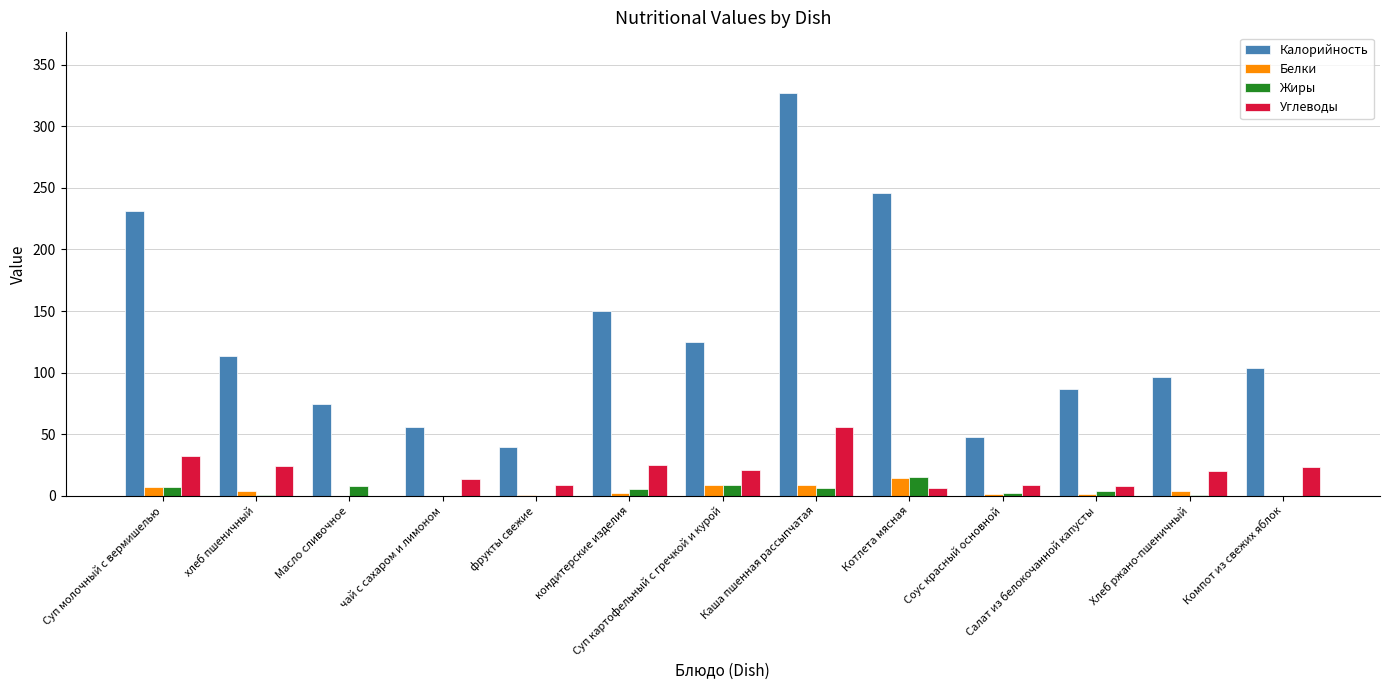

What is the maximum value shown in the chart?

327.2